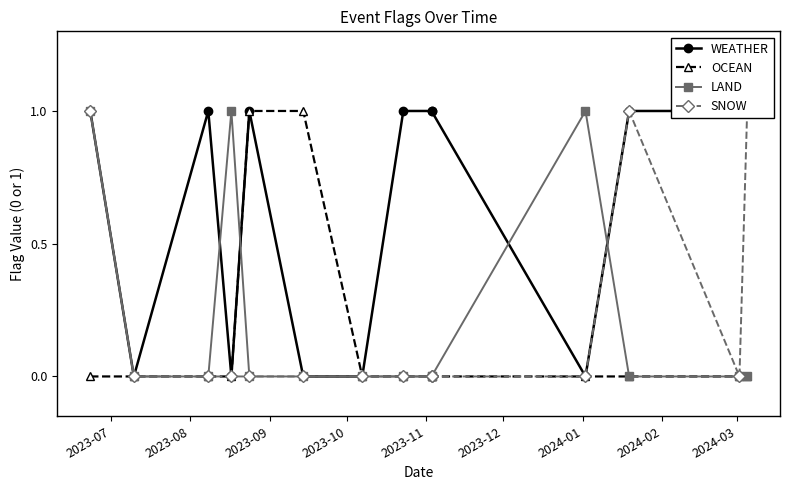

How many intersections are there between WEATHER and LAND?

4